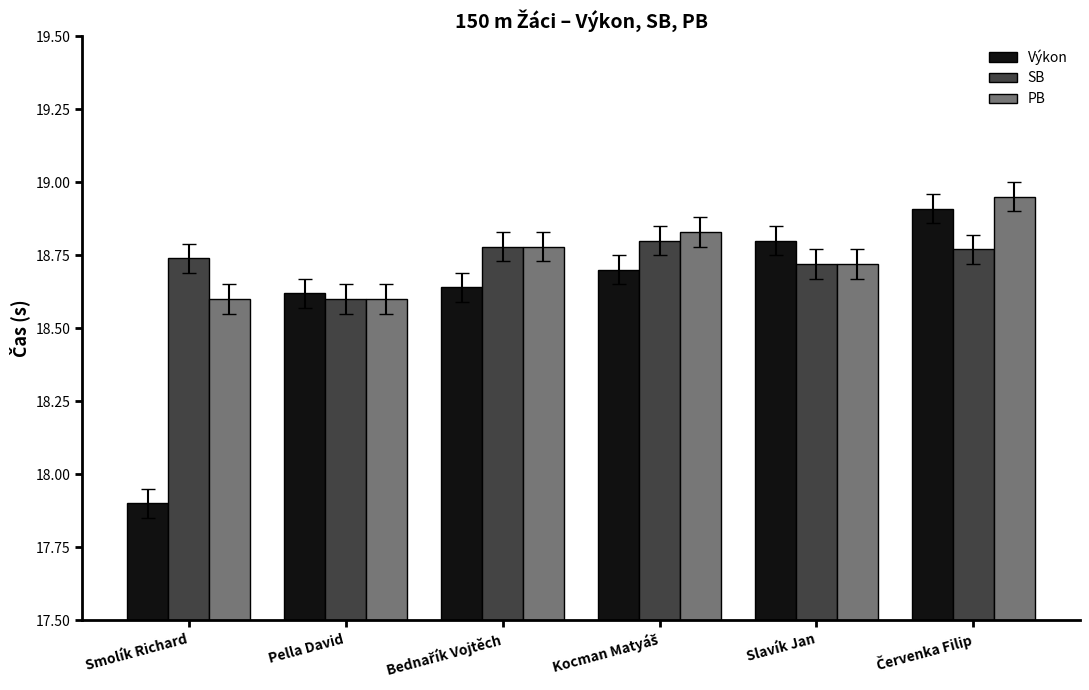

What is the sum of all PB values?

112.5